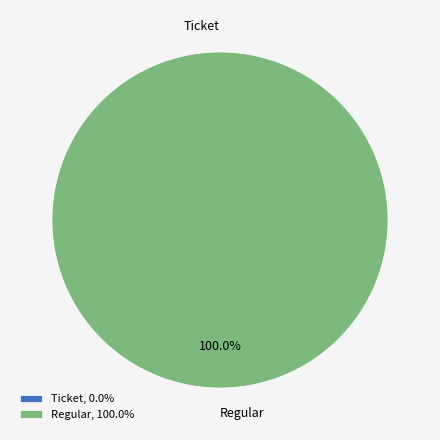

What is the largest slice in the pie chart?

Regular (io_index=22)